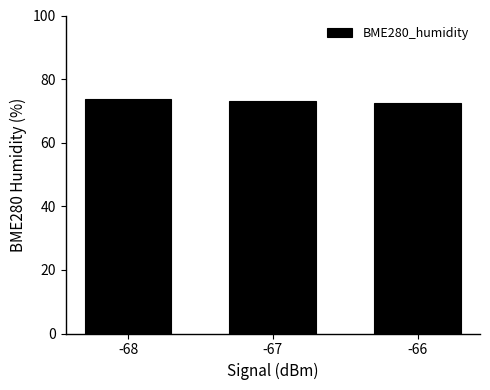

How many bars are there in total?

3